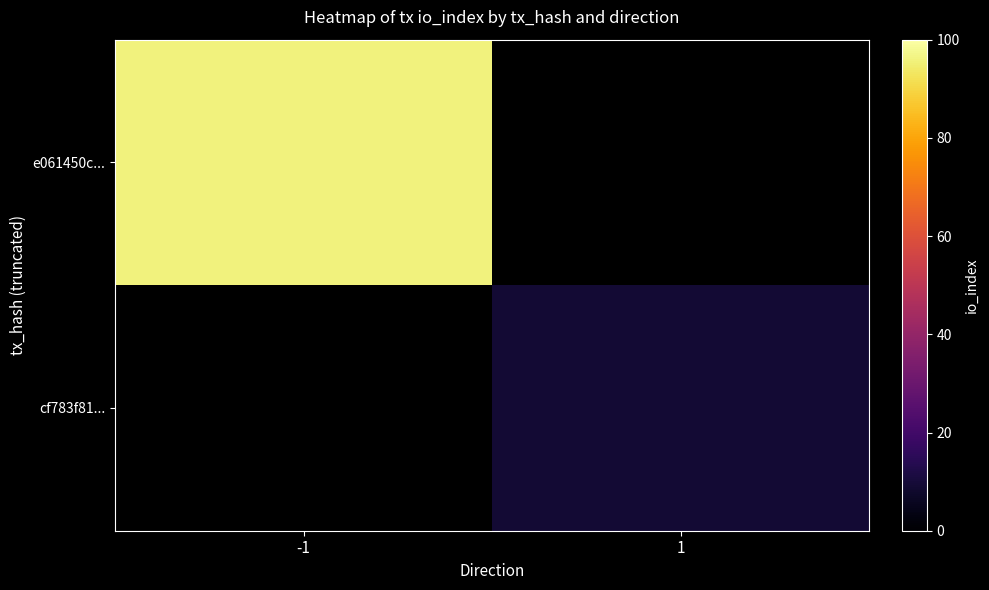

Which series has the widest spread of values?

e061450c...